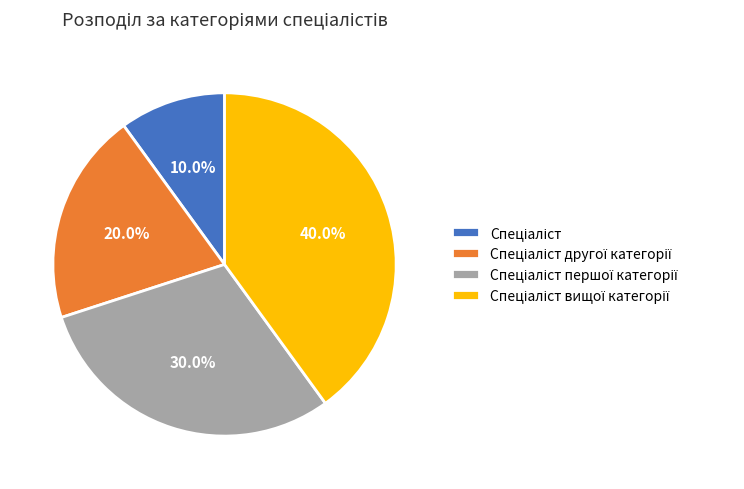

Is there any slice that represents more than half of the pie?

No